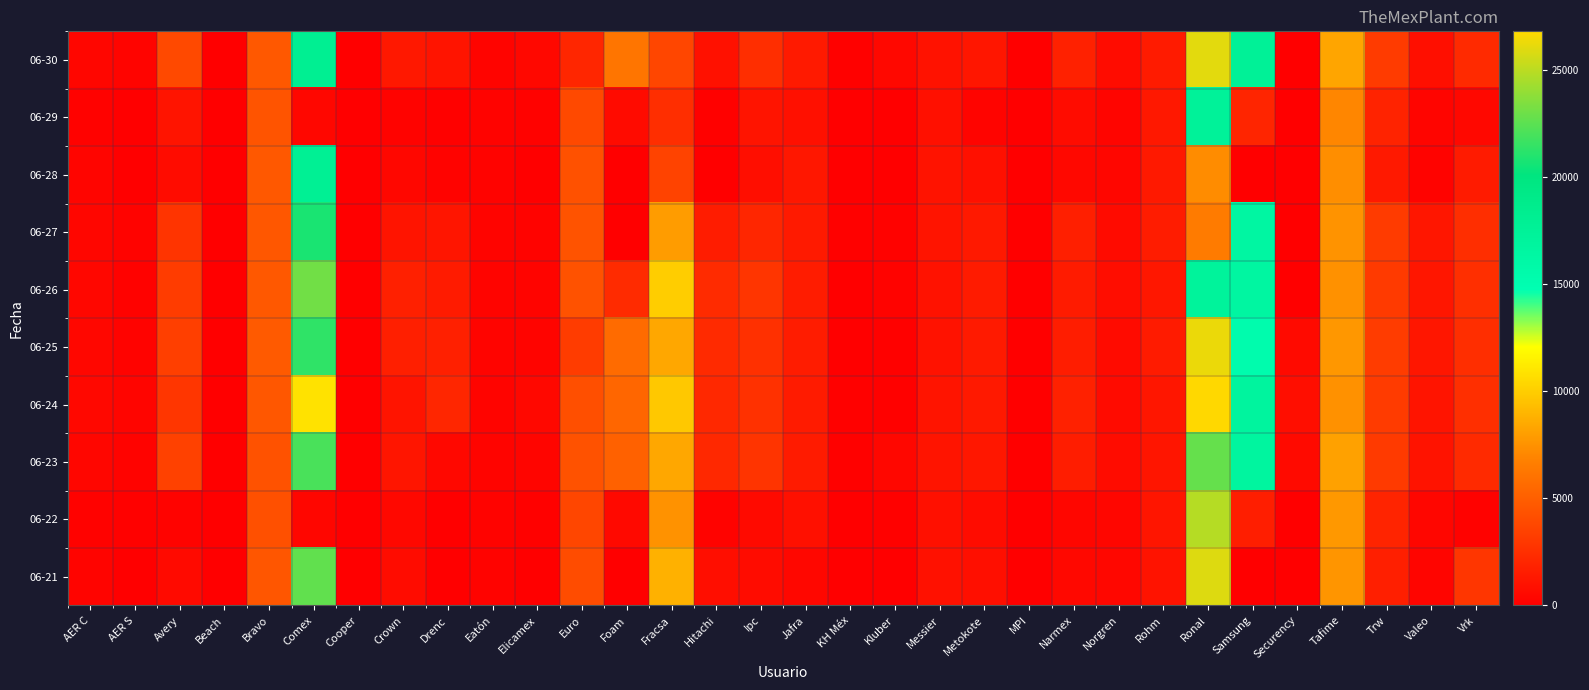

Reading left to right, transcribe all the data shown in this chart.

06-30: AER C=387	AER S=275	Avery=3878	Beach=57	Bravo=4674	Comex=18087	Cooper=55	Crown=1318	Drenc=1110	Eatón=303	Elicamex=482	Euro=2064	Foam=6186	Fracsa=3740	Hitachi=949	Ipc=2490	Jafra=1465	KH Méx=139	Kluber=481	Messier=1022	Metokote=1238	MPI=0	Narmex=1815	Norgren=681	Rohm=1484	Ronal=26061	Samsung=17603	Securency=0	Tafime=8288	Trw=3154	Valeo=865	Vrk=2303
06-29: AER C=172	AER S=26	Avery=1131	Beach=10	Bravo=4502	Comex=464	Cooper=25	Crown=235	Drenc=144	Eatón=255	Elicamex=176	Euro=3909	Foam=668	Fracsa=2511	Hitachi=120	Ipc=1123	Jafra=892	KH Méx=24	Kluber=44	Messier=934	Metokote=266	MPI=0	Narmex=699	Norgren=336	Rohm=1327	Ronal=17348	Samsung=2022	Securency=0	Tafime=6985	Trw=1919	Valeo=346	Vrk=488
06-28: AER C=334	AER S=98	Avery=722	Beach=3	Bravo=4704	Comex=17859	Cooper=3	Crown=441	Drenc=231	Eatón=254	Elicamex=20	Euro=4300	Foam=0	Fracsa=3562	Hitachi=13	Ipc=827	Jafra=1304	KH Méx=40	Kluber=0	Messier=1067	Metokote=893	MPI=0	Narmex=520	Norgren=383	Rohm=1411	Ronal=7272	Samsung=29	Securency=0	Tafime=7366	Trw=1382	Valeo=214	Vrk=1485
06-27: AER C=379	AER S=244	Avery=2808	Beach=24	Bravo=4650	Comex=20760	Cooper=72	Crown=1133	Drenc=1202	Eatón=293	Elicamex=241	Euro=4433	Foam=0	Fracsa=7912	Hitachi=1541	Ipc=2090	Jafra=1438	KH Méx=134	Kluber=192	Messier=1121	Metokote=1403	MPI=0	Narmex=1703	Norgren=632	Rohm=1547	Ronal=6531	Samsung=16480	Securency=2	Tafime=7577	Trw=3163	Valeo=1256	Vrk=2509
06-26: AER C=425	AER S=209	Avery=3202	Beach=51	Bravo=4661	Comex=23050	Cooper=70	Crown=1750	Drenc=1493	Eatón=293	Elicamex=290	Euro=4391	Foam=2328	Fracsa=9956	Hitachi=2315	Ipc=2878	Jafra=1520	KH Méx=32	Kluber=233	Messier=1026	Metokote=1473	MPI=0	Narmex=1510	Norgren=737	Rohm=1279	Ronal=17139	Samsung=16548	Securency=3	Tafime=7442	Trw=3125	Valeo=1254	Vrk=2547
06-25: AER C=436	AER S=215	Avery=3385	Beach=44	Bravo=4812	Comex=21319	Cooper=66	Crown=1698	Drenc=1765	Eatón=284	Elicamex=281	Euro=3219	Foam=5695	Fracsa=8389	Hitachi=2261	Ipc=2600	Jafra=1546	KH Méx=0	Kluber=123	Messier=1047	Metokote=1463	MPI=0	Narmex=1609	Norgren=637	Rohm=1483	Ronal=26248	Samsung=15338	Securency=586	Tafime=7732	Trw=3198	Valeo=1220	Vrk=2494
06-24: AER C=511	AER S=350	Avery=2913	Beach=53	Bravo=4628	Comex=10858	Cooper=66	Crown=1131	Drenc=2071	Eatón=288	Elicamex=477	Euro=4233	Foam=5421	Fracsa=9787	Hitachi=2151	Ipc=2639	Jafra=1514	KH Méx=119	Kluber=121	Messier=1113	Metokote=1387	MPI=0	Narmex=1797	Norgren=669	Rohm=1223	Ronal=26810	Samsung=16867	Securency=827	Tafime=7459	Trw=3171	Valeo=1148	Vrk=2531
06-23: AER C=401	AER S=256	Avery=3457	Beach=52	Bravo=4394	Comex=21994	Cooper=41	Crown=1193	Drenc=505	Eatón=284	Elicamex=317	Euro=4386	Foam=5158	Fracsa=8399	Hitachi=2178	Ipc=2790	Jafra=1470	KH Méx=138	Kluber=453	Messier=1116	Metokote=1289	MPI=0	Narmex=1604	Norgren=694	Rohm=1155	Ronal=22726	Samsung=16804	Securency=578	Tafime=8164	Trw=3138	Valeo=1076	Vrk=2257
06-22: AER C=161	AER S=122	Avery=218	Beach=9	Bravo=4276	Comex=402	Cooper=18	Crown=512	Drenc=0	Eatón=248	Elicamex=141	Euro=3770	Foam=544	Fracsa=7529	Hitachi=261	Ipc=595	Jafra=897	KH Méx=7	Kluber=120	Messier=923	Metokote=707	MPI=0	Narmex=403	Norgren=412	Rohm=1183	Ronal=24855	Samsung=1652	Securency=0	Tafime=7799	Trw=1984	Valeo=405	Vrk=180
06-21: AER C=307	AER S=49	Avery=587	Beach=3	Bravo=4560	Comex=22629	Cooper=27	Crown=721	Drenc=0	Eatón=243	Elicamex=44	Euro=4054	Foam=0	Fracsa=8828	Hitachi=835	Ipc=700	Jafra=460	KH Méx=43	Kluber=0	Messier=944	Metokote=851	MPI=0	Narmex=503	Norgren=446	Rohm=1098	Ronal=25901	Samsung=81	Securency=0	Tafime=7599	Trw=1708	Valeo=353	Vrk=2893